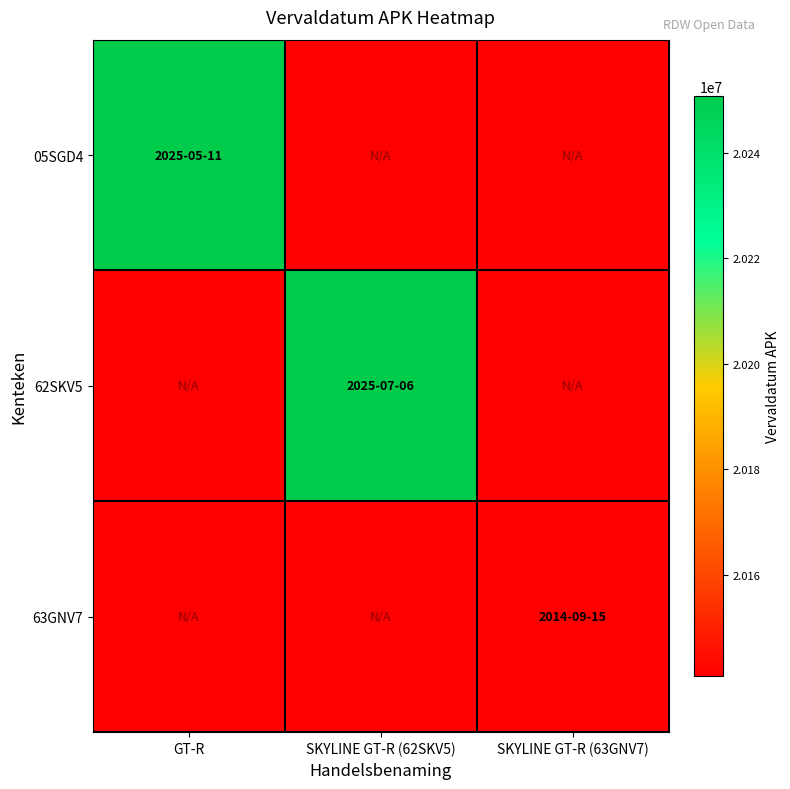

Reading left to right, list all the values displayed in this chart.

05SGD4: GT-R=20250511	SKYLINE GT-R (62SKV5)=0	SKYLINE GT-R (63GNV7)=0
62SKV5: GT-R=0	SKYLINE GT-R (62SKV5)=20250706	SKYLINE GT-R (63GNV7)=0
63GNV7: GT-R=0	SKYLINE GT-R (62SKV5)=0	SKYLINE GT-R (63GNV7)=20140915